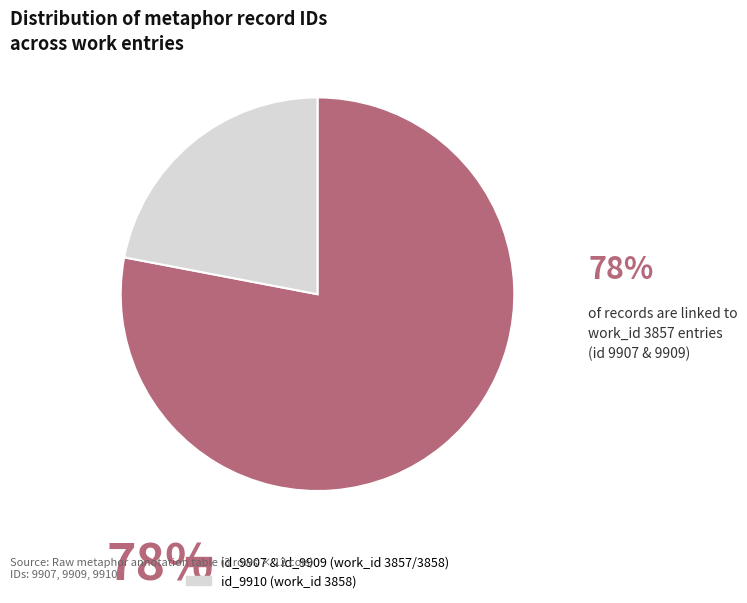

Count the number of slices in the pie.

2